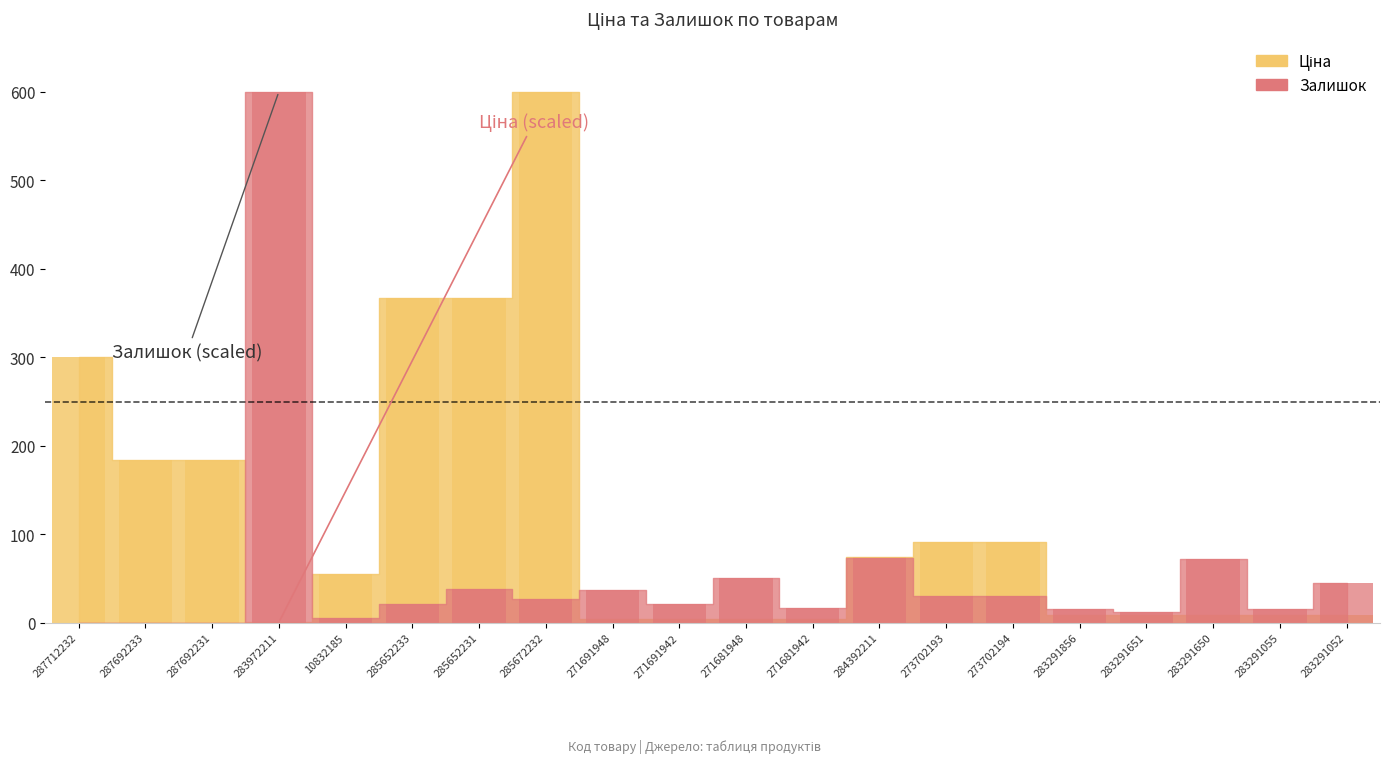

How many bars are there in each group?

2